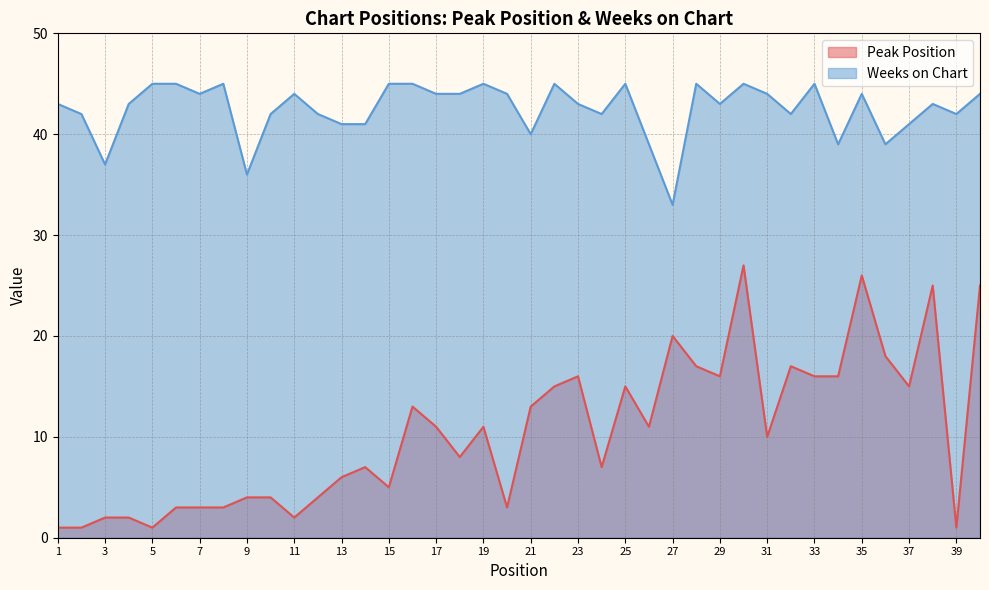

Rank the categories by Weeks on Chart value from lowest to highest.

27, 9, 3, 26, 34, 36, 21, 13, 14, 37, 2, 10, 12, 24, 32, 39, 1, 4, 23, 29, 38, 7, 11, 17, 18, 20, 31, 35, 40, 5, 6, 8, 15, 16, 19, 22, 25, 28, 30, 33